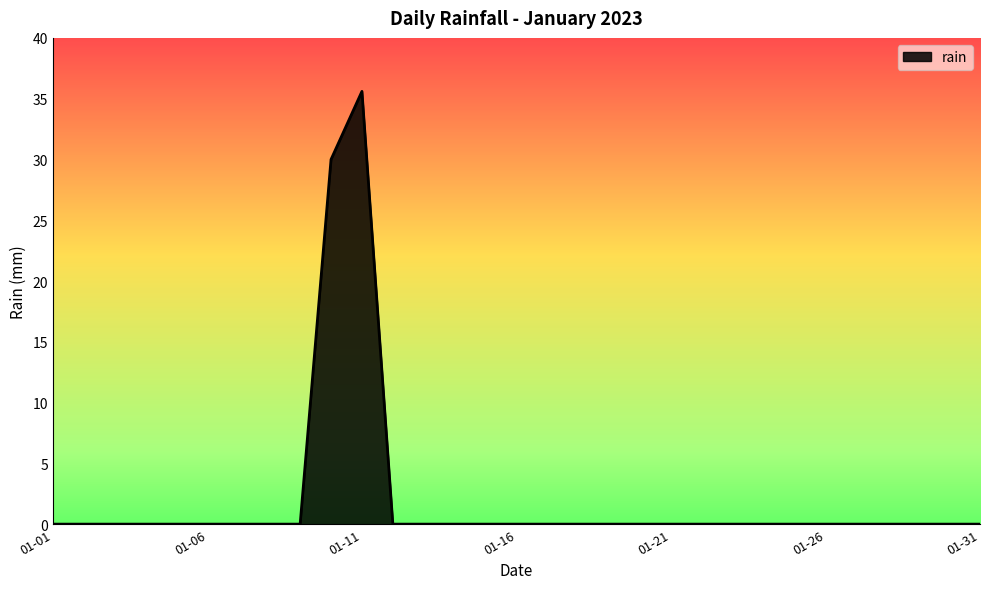

What is the difference between the maximum and minimum values?

35.6